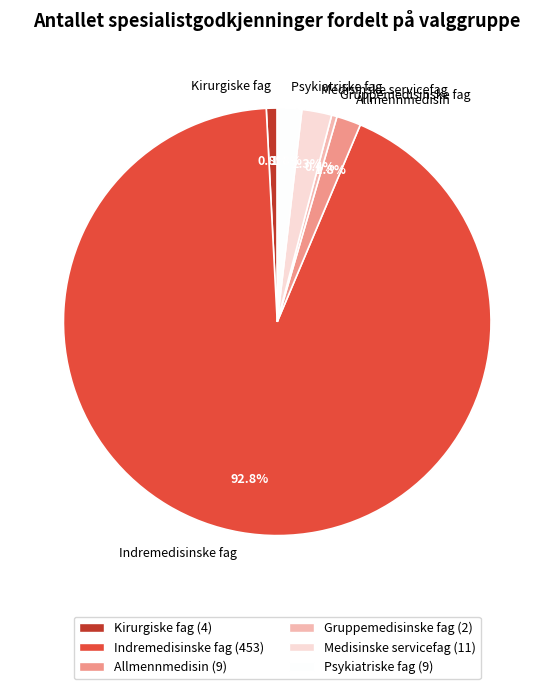

Which slice is the largest?

Indremedisinske fag